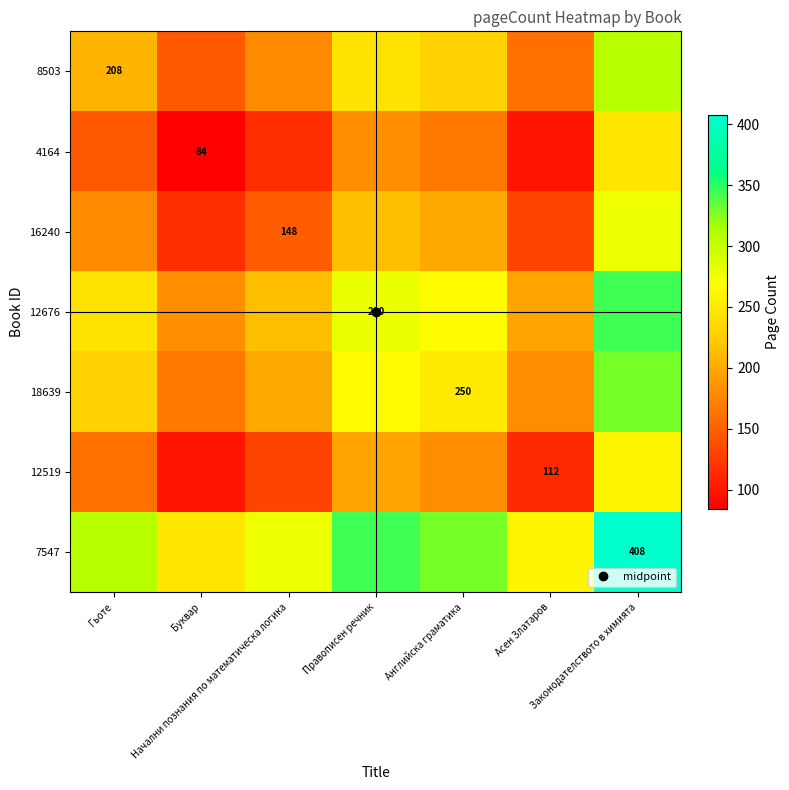

What is the total value across all series at Английска граматика?

1620